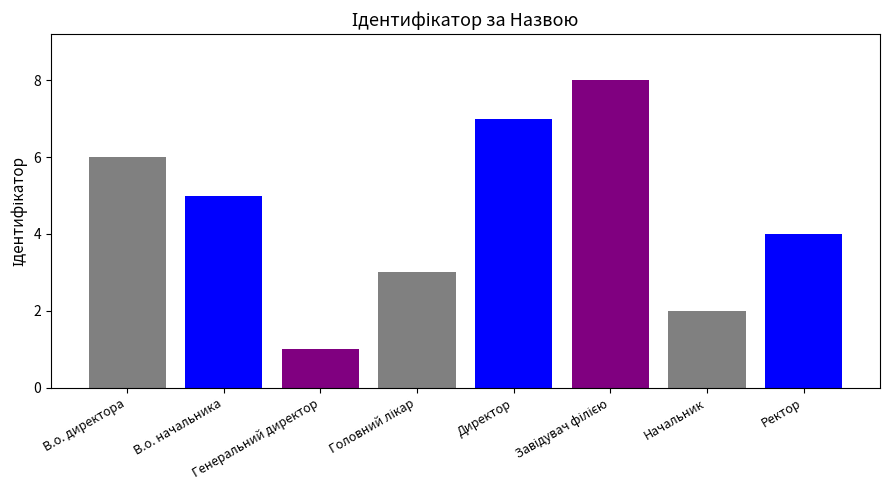

What is the smallest value displayed?

1